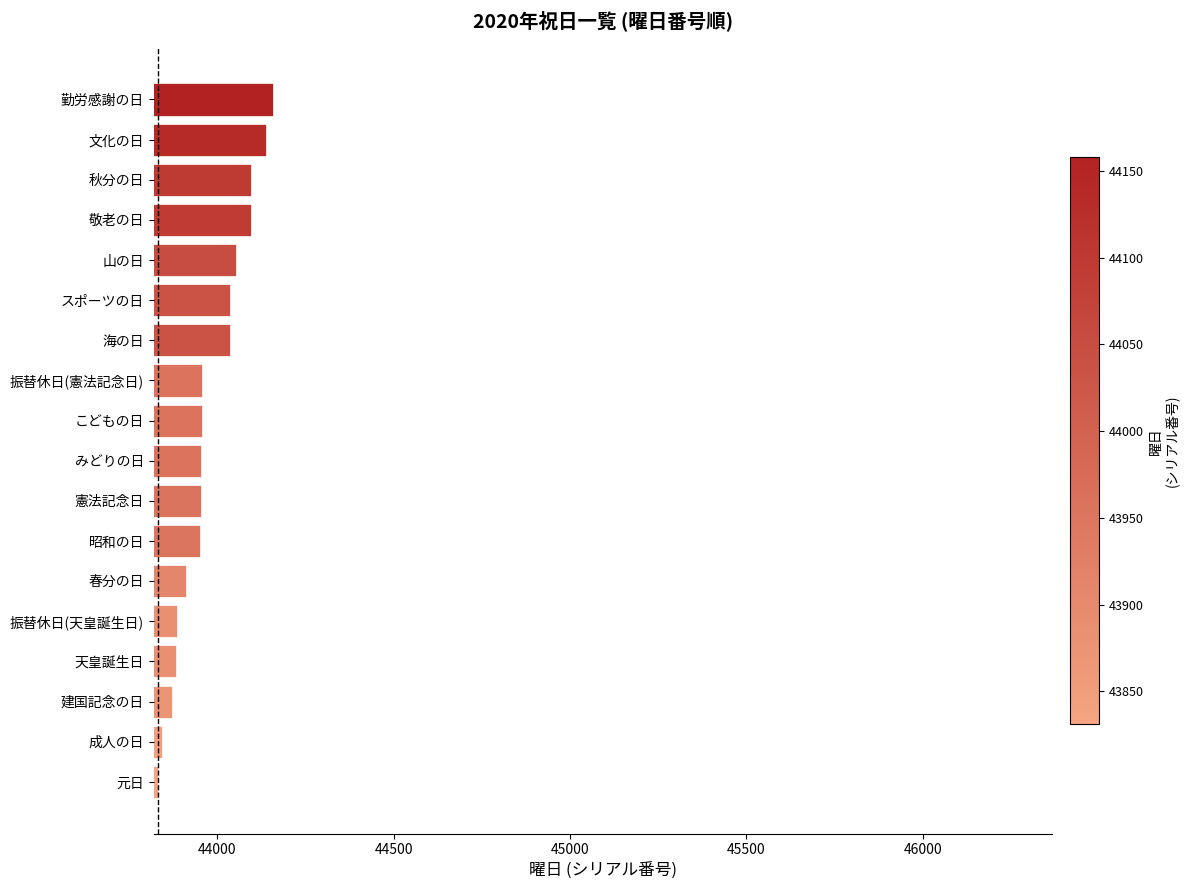

What is the minimum value shown in the chart?

43831